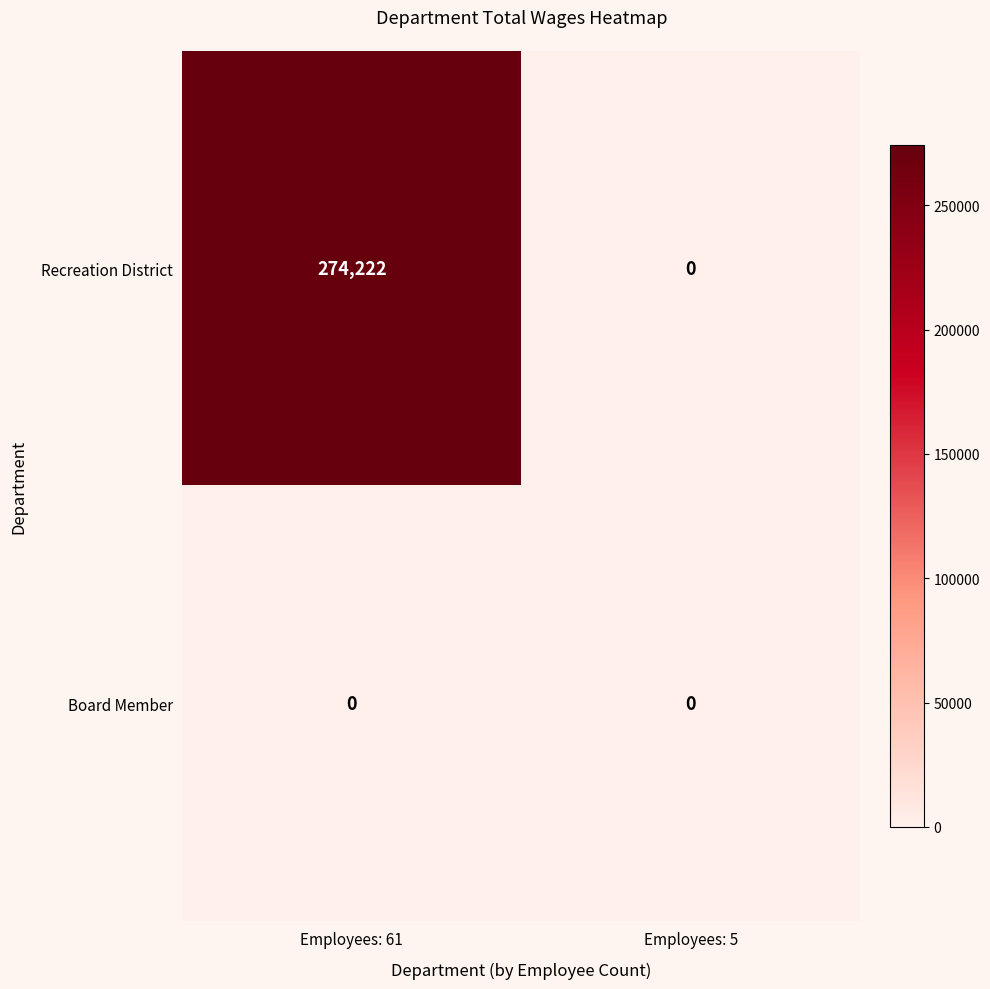

At how many categories does at least one series exceed 86456?

1